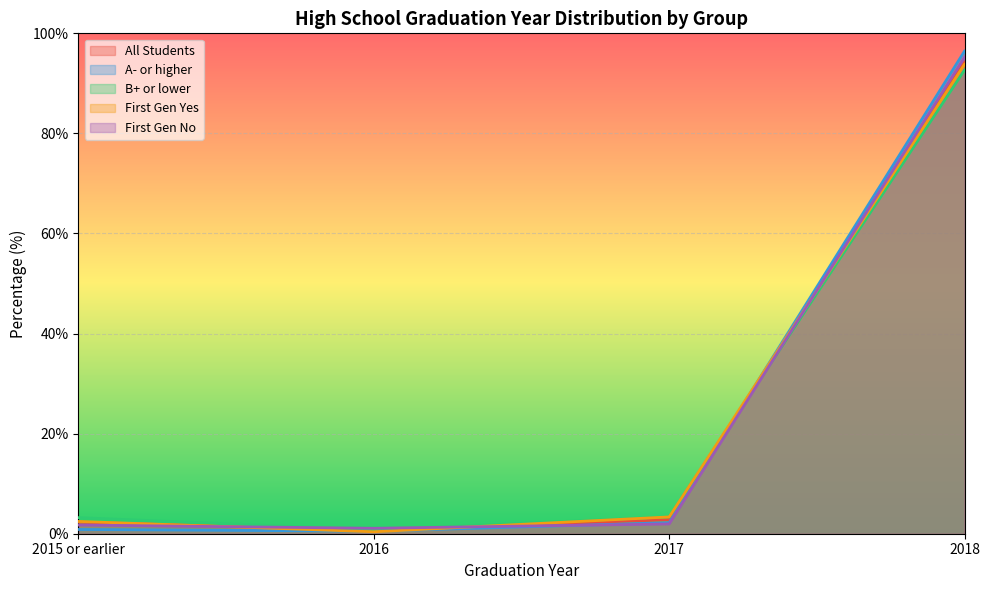

Reading right to left, what are all the values shown in this chart?

All Students: 94.2	2.8	0.6	2.3
A- or higher: 96.4	2.2	0.5	0.8
B+ or lower: 92.6	3.4	0.8	3.2
First Gen Yes: 93.8	3.4	0.4	2.5
First Gen No: 95.2	2.0	1.1	1.7